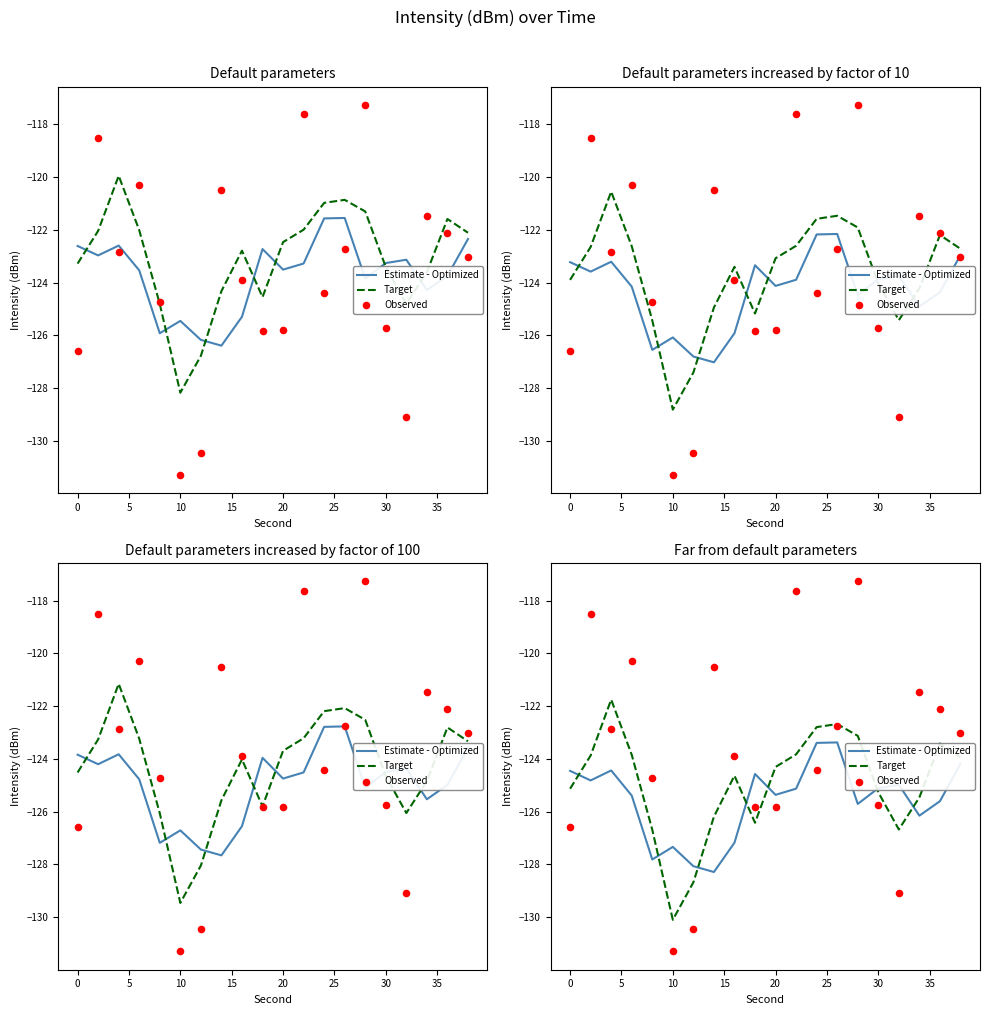

Which series contains the lowest Y value?

Observed